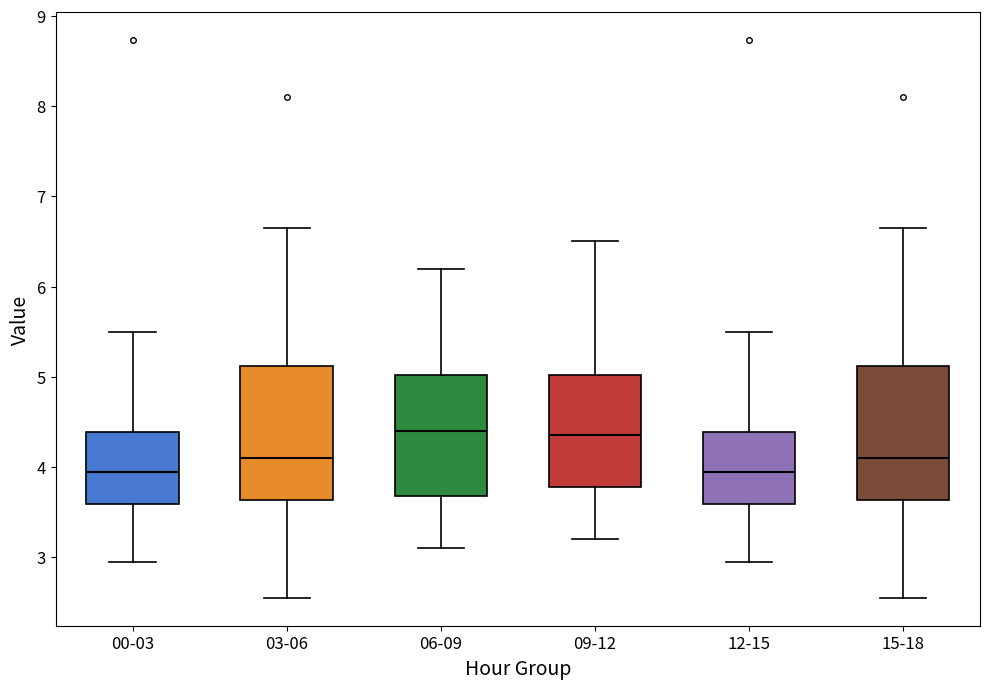

Where is the lower edge of the box for 15-18 on the y-axis? The values are not printed on the chart, so give them approximately, as read against the axis.

3.6